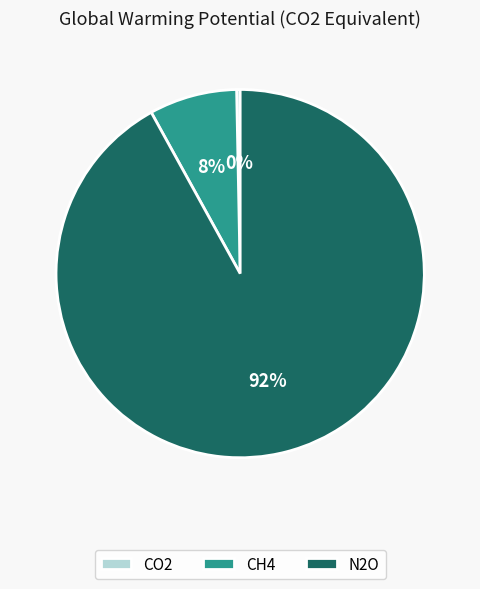

Approximately how many times larger is the value at N2O compared to CO2?

298.0